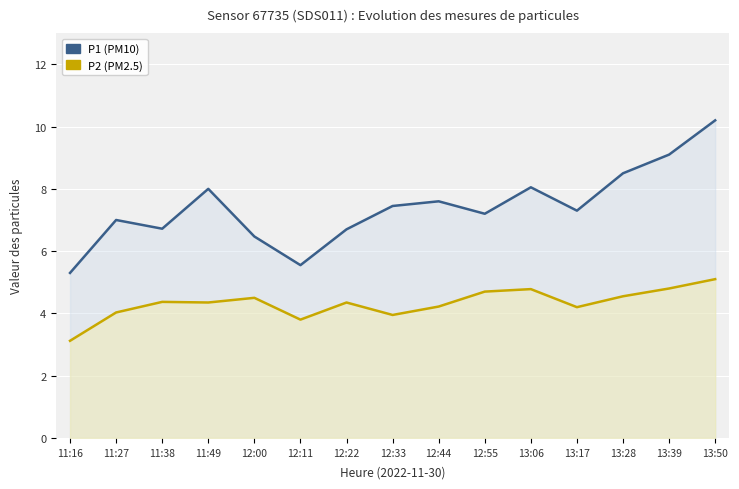

What is the smallest value displayed?

3.1